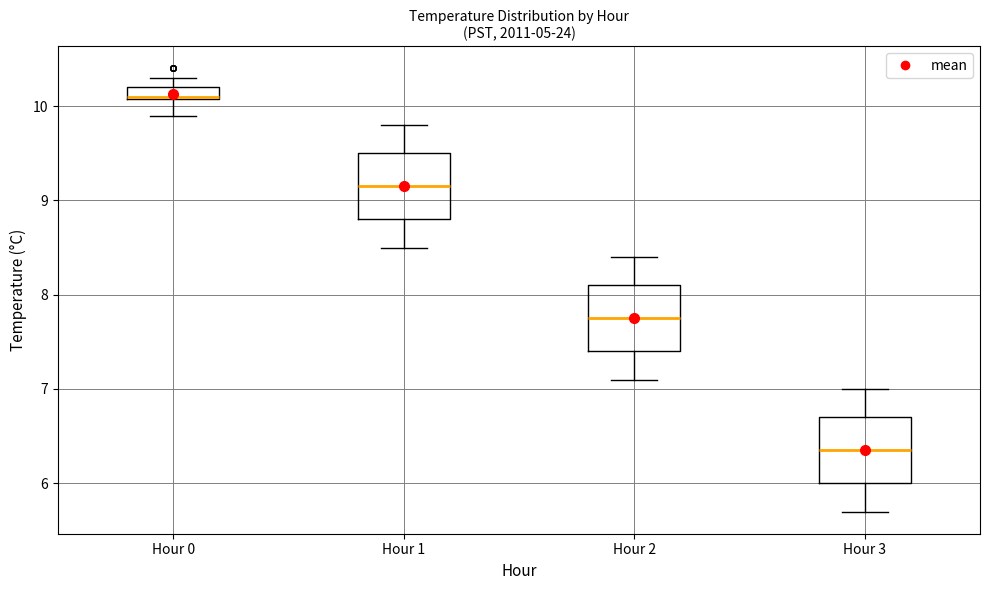

Which box has the lowest median line?

Hour 3